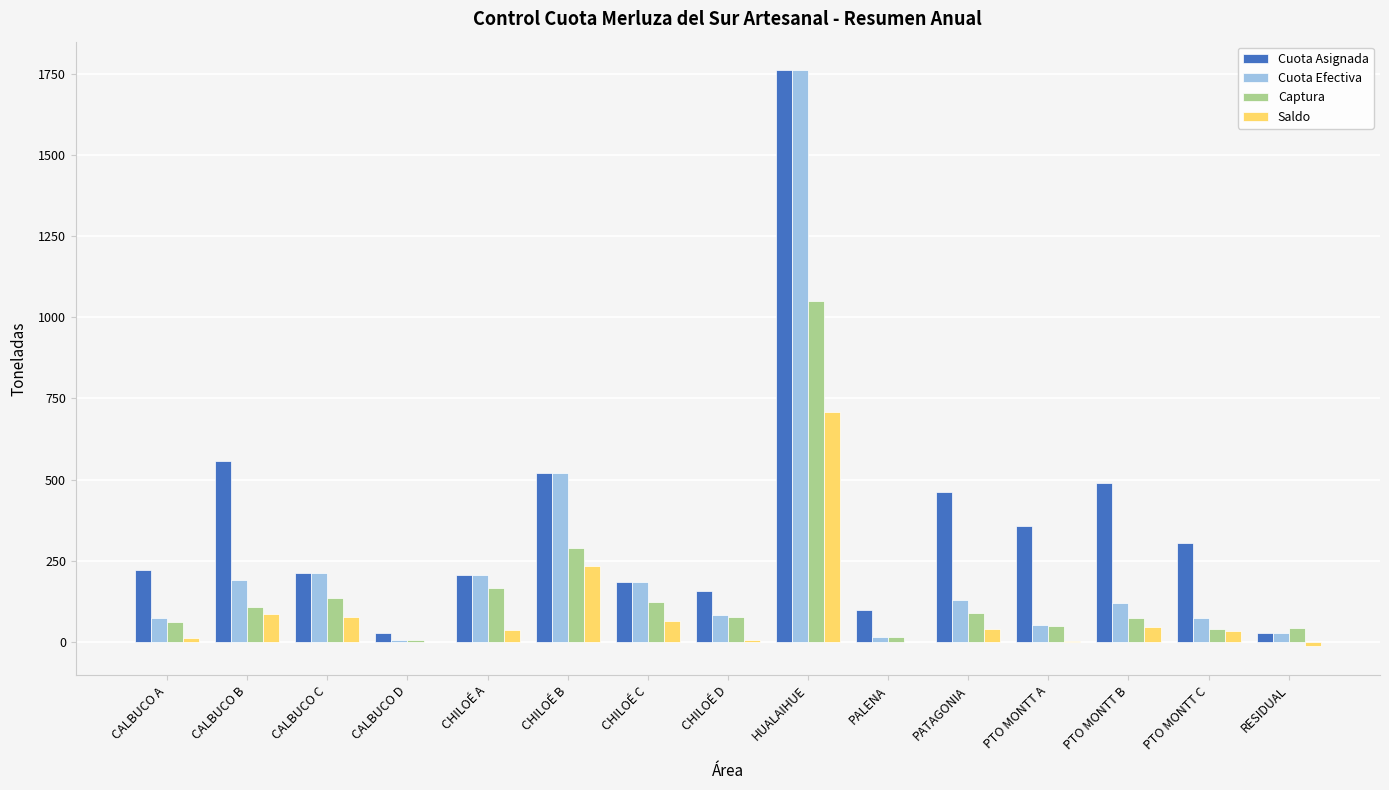

What is the approximate value of Cuota Asignada at CALBUCO D?

29.0